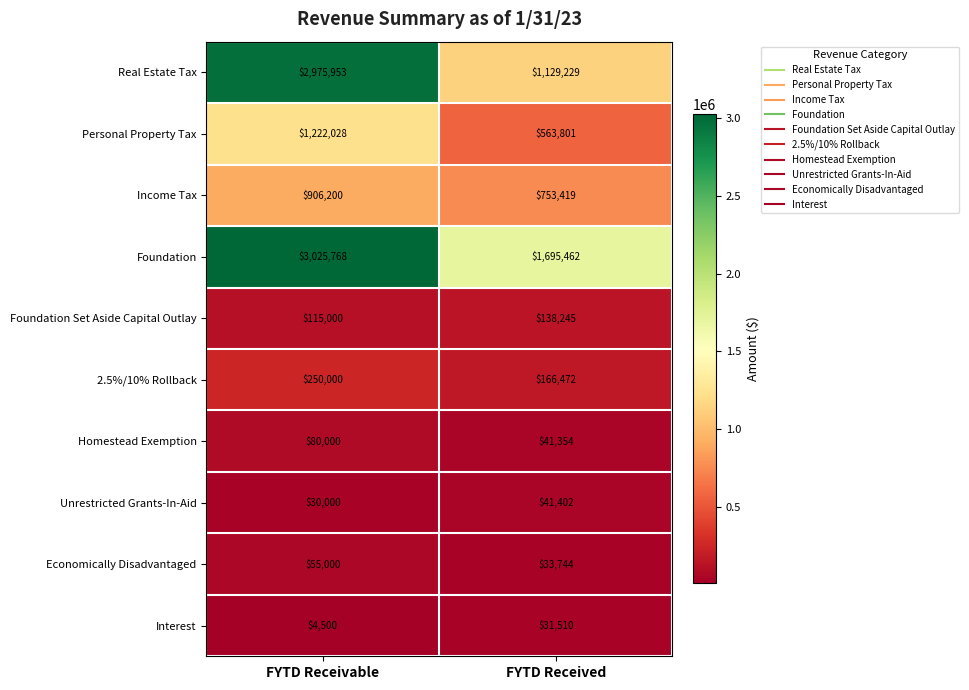

Between FYTD Receivable and FYTD Received, which series saw the biggest shift?

Real Estate Tax